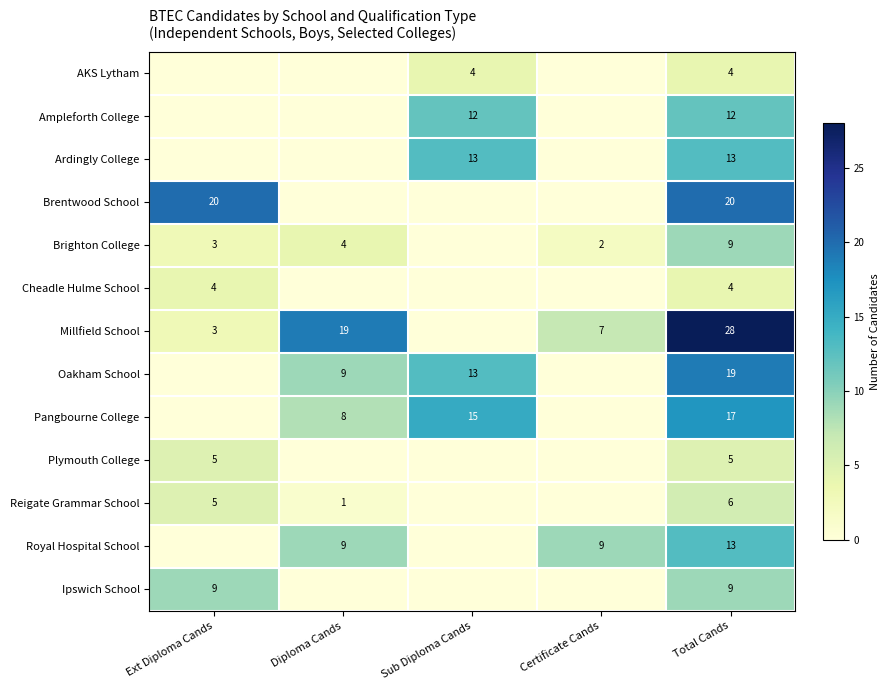

What is the sum of the Oakham School values at Sub Diploma Cands and Diploma Cands?

22